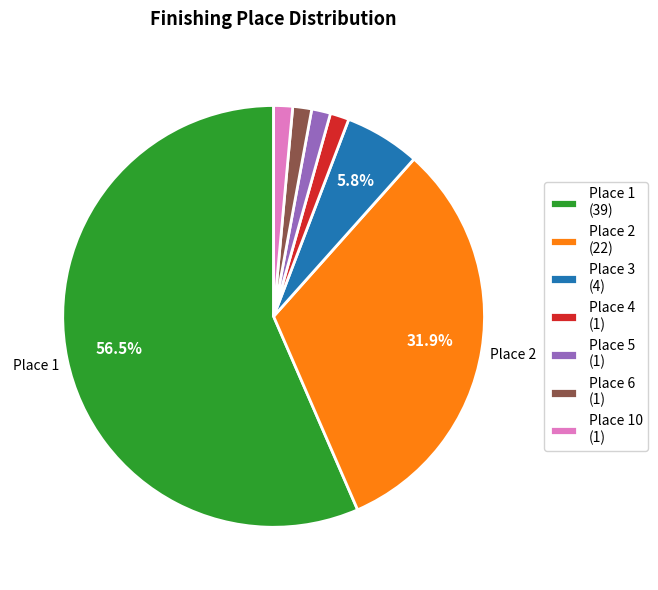

Combined, do Place 1 (39) and Place 4 (1) account for over 50%?

Yes